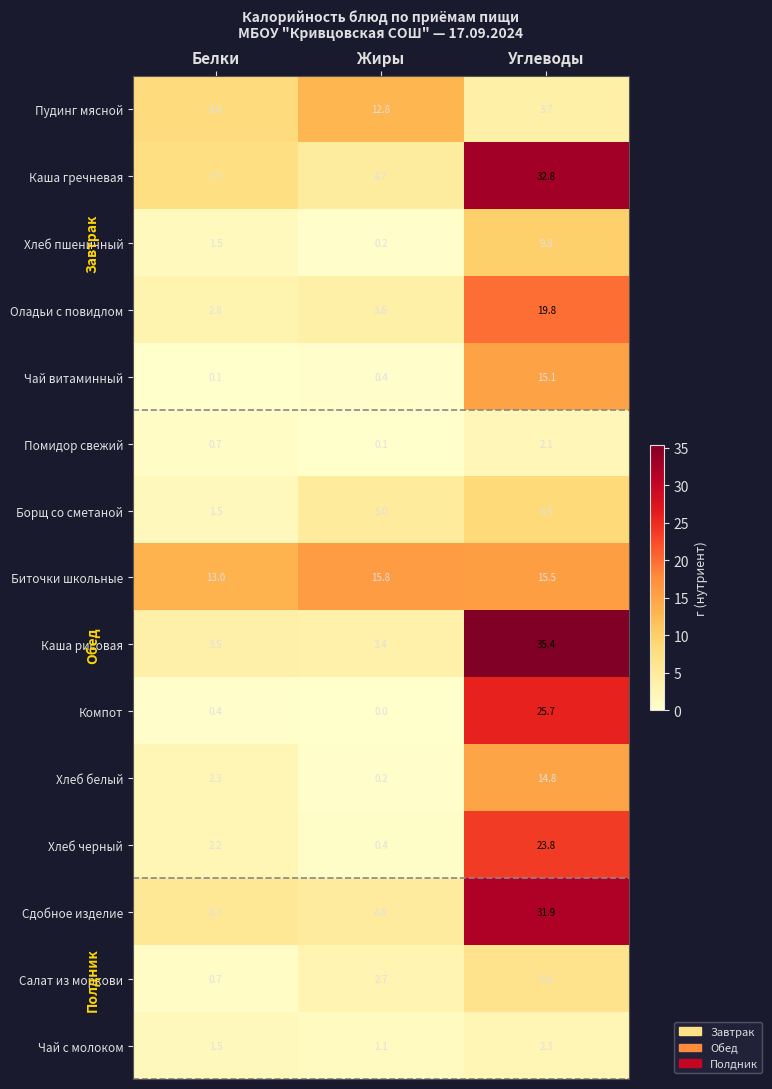

Is it true that Каша гречневая equals 4.7 at Жиры?

True